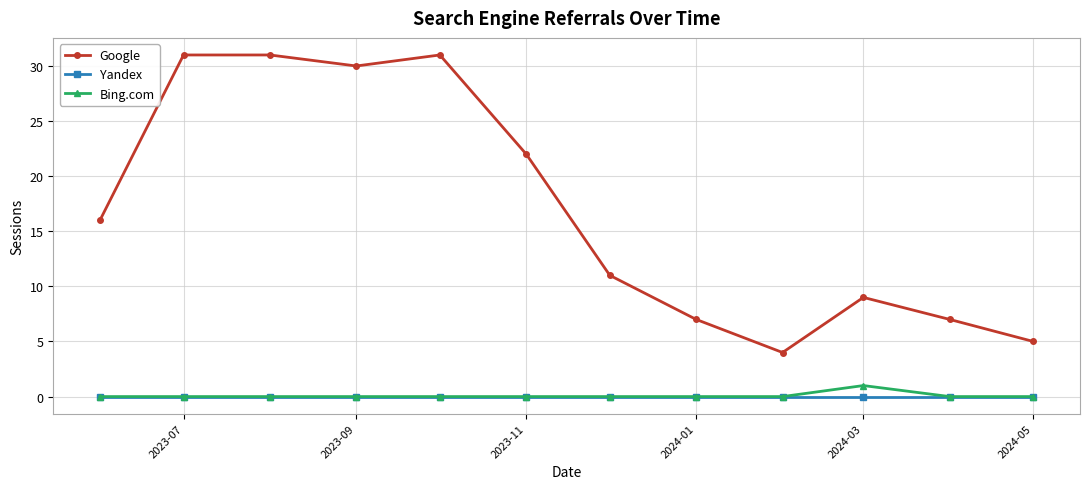

What is the maximum value shown in the chart?

31